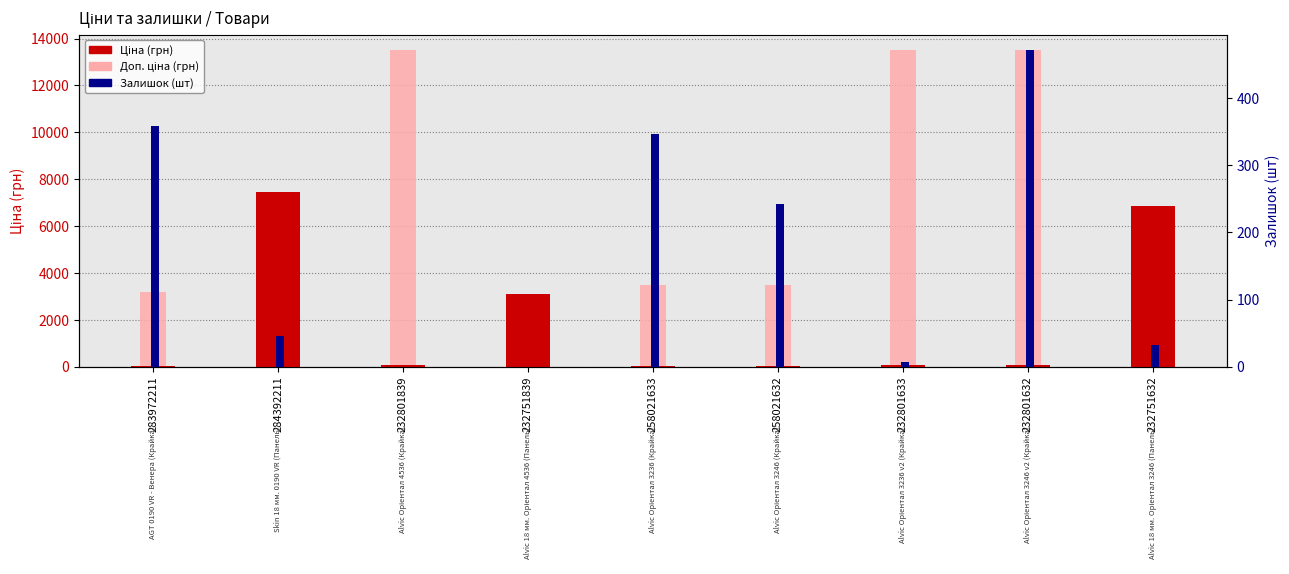

Between 284392211 and 258021632, which series saw the biggest shift?

Ціна (грн)